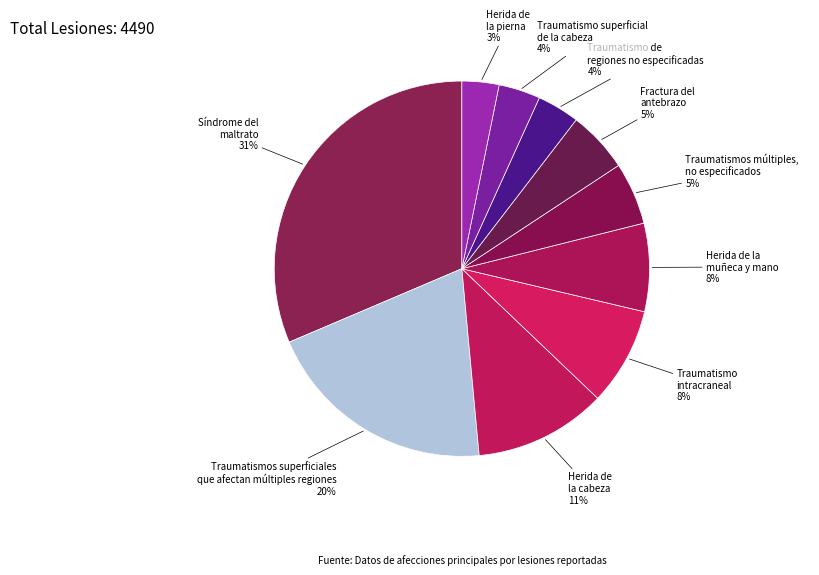

How many segments does this pie chart have?

10